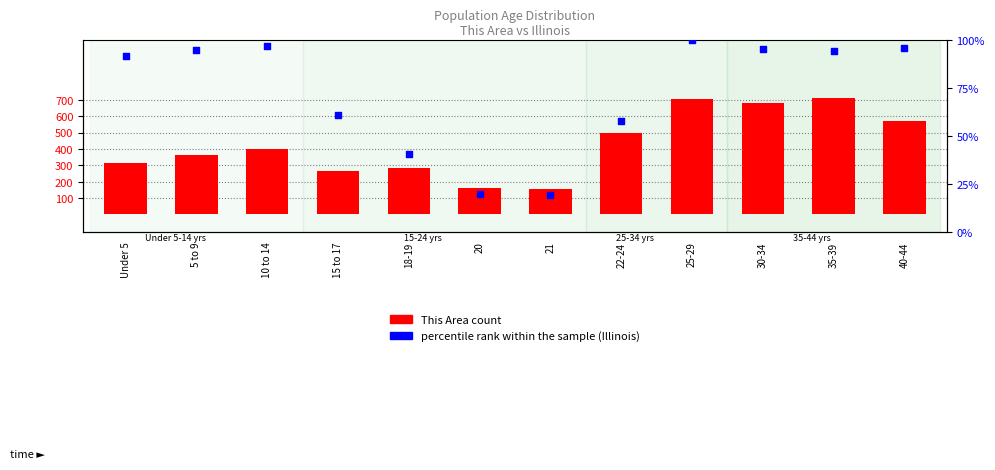

What are all the series names shown in the legend?

This Area count, percentile rank within the sample